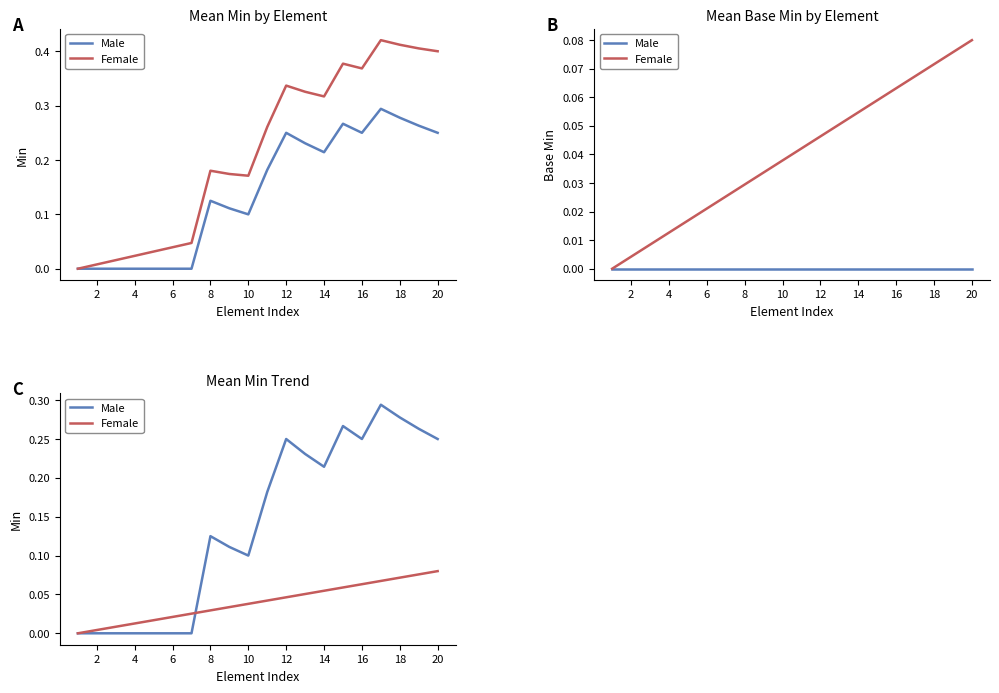

How many times do Female and Male cross each other?

1